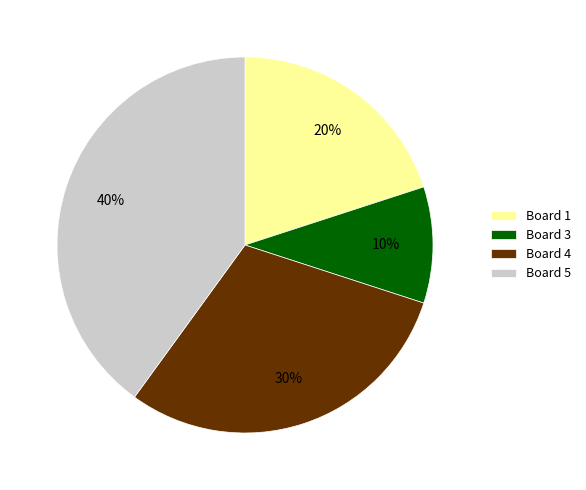

Which has a higher value, Board 3 or Board 4?

Board 4